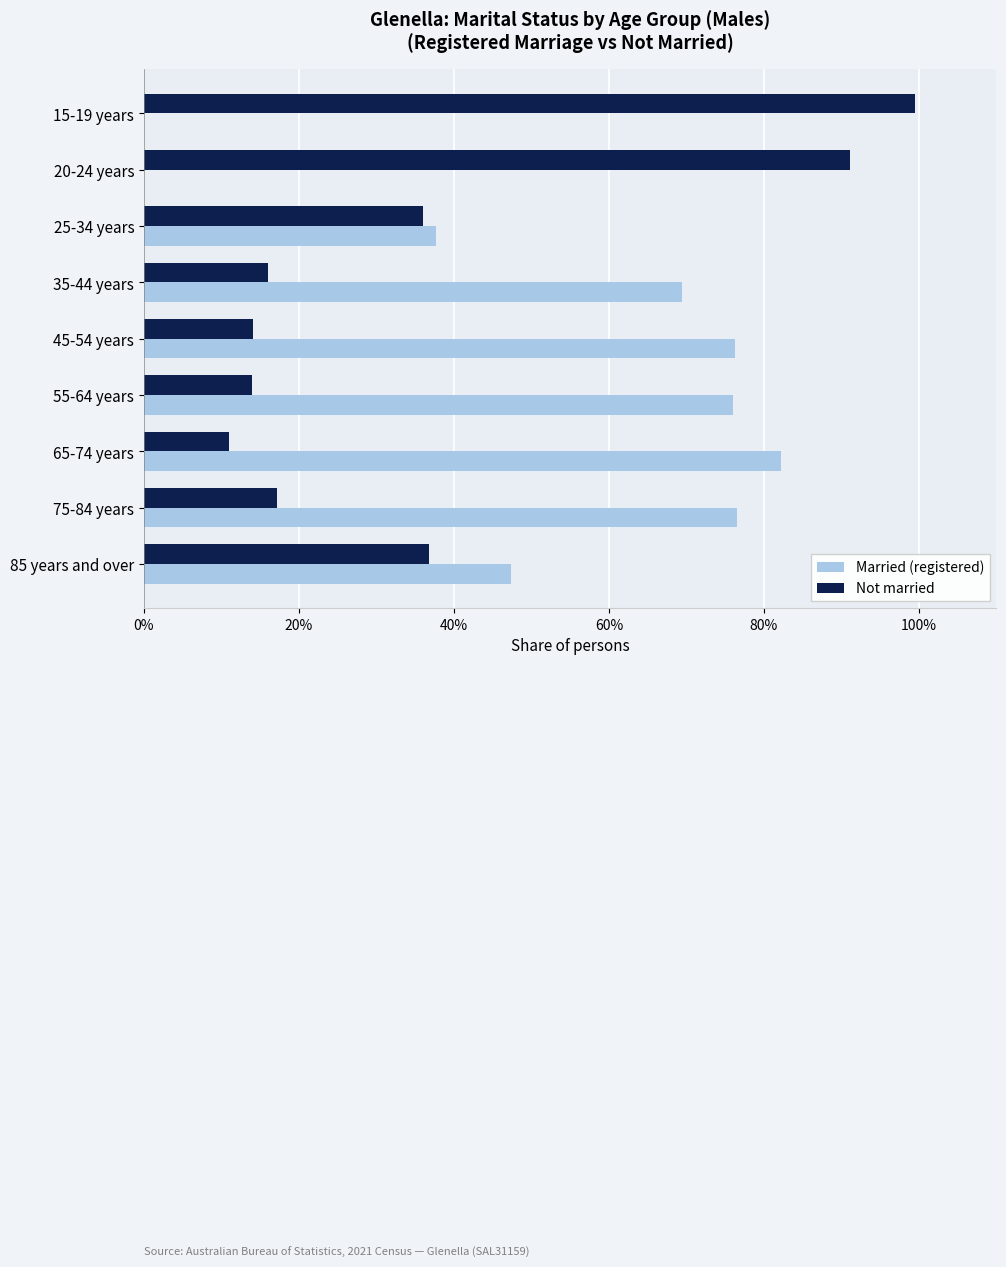

Is the value of Not married at 20-24 years greater than the value of Married (registered) at 85 years and over?

Yes